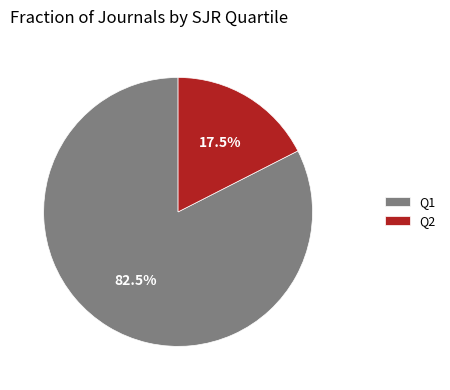

True or false: Q1 accounts for 91% of the total.

False